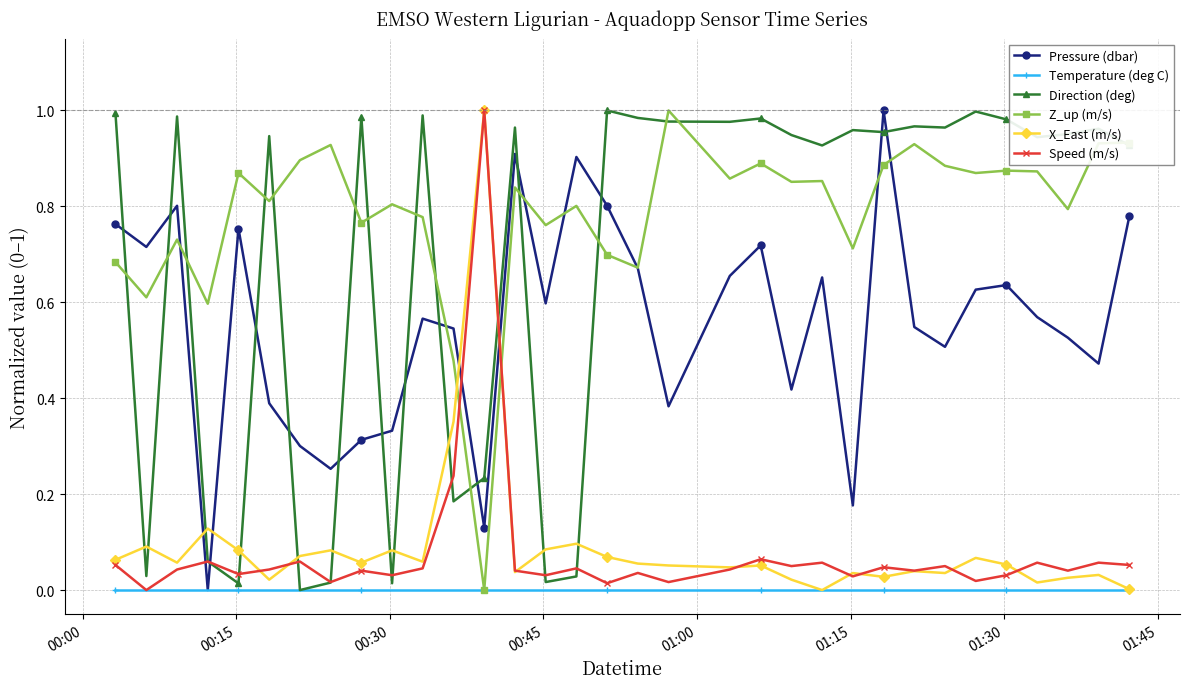

Which series ends up on top after the final intersection of Pressure (dbar) and Direction (deg)?

Direction (deg)